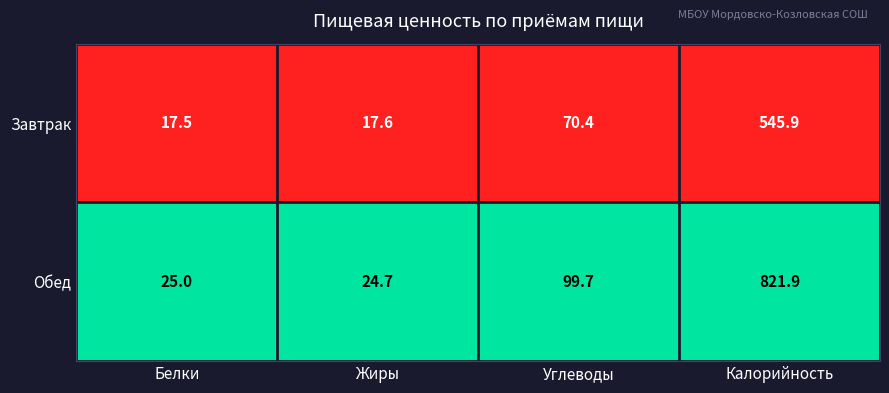

What is the maximum value for Завтрак?

545.9